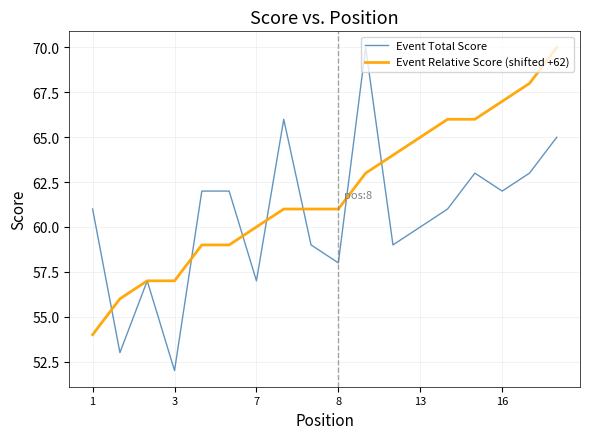

Which series has the largest range (max minus min)?

Event Total Score